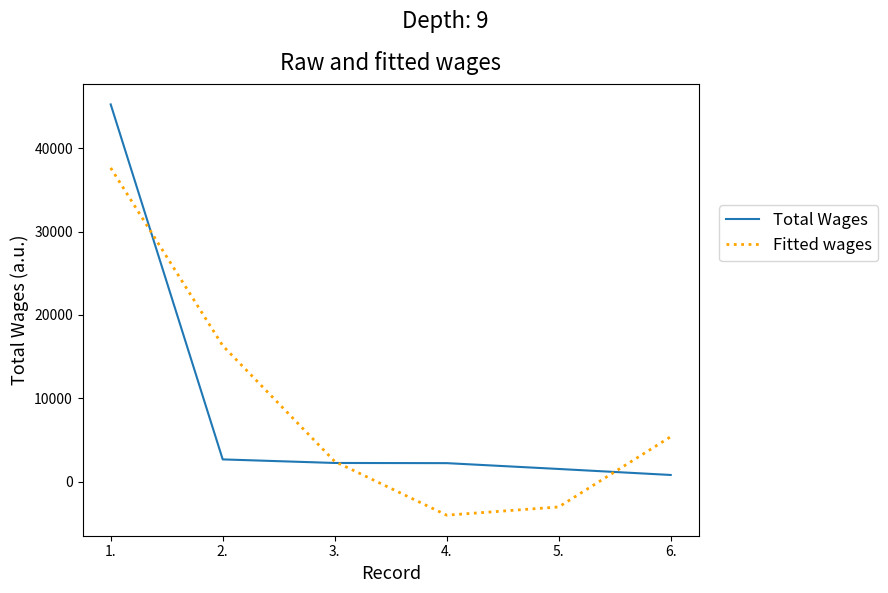

The Fitted wages series shows 37631.5 at 1.. True or false?

True